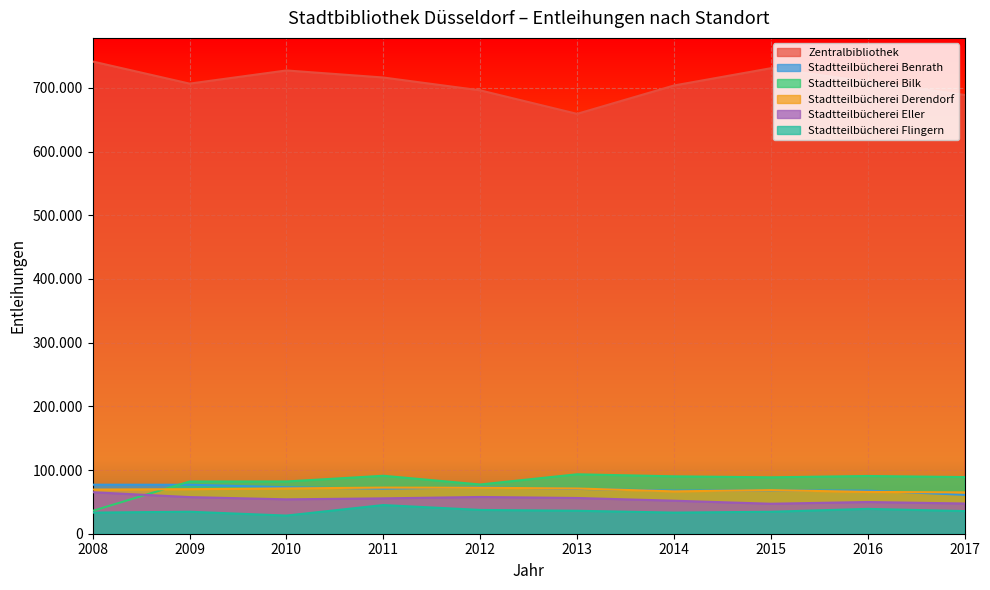

Reading right to left, what are all the values shown in this chart?

Zentralbibliothek: 2017=688839	2016=709694	2015=730848	2014=703719	2013=659180	2012=696133	2011=716278	2010=727340	2009=706682	2008=741406
Stadtteilbücherei Benrath: 2017=61072	2016=67657	2015=68058	2014=67678	2013=70411	2012=72826	2011=70675	2010=72976	2009=76865	2008=76976
Stadtteilbücherei Bilk: 2017=88935	2016=90636	2015=88561	2014=90094	2013=93314	2012=77299	2011=90998	2010=82032	2009=81953	2008=35880
Stadtteilbücherei Derendorf: 2017=64881	2016=65644	2015=68461	2014=66490	2013=71015	2012=72152	2011=72411	2010=71140	2009=69936	2008=69302
Stadtteilbücherei Eller: 2017=47444	2016=49794	2015=47056	2014=51847	2013=56115	2012=57694	2011=55508	2010=53994	2009=57510	2008=65152
Stadtteilbücherei Flingern: 2017=35543	2016=39012	2015=34470	2014=33157	2013=36041	2012=37344	2011=45016	2010=28492	2009=34523	2008=33152